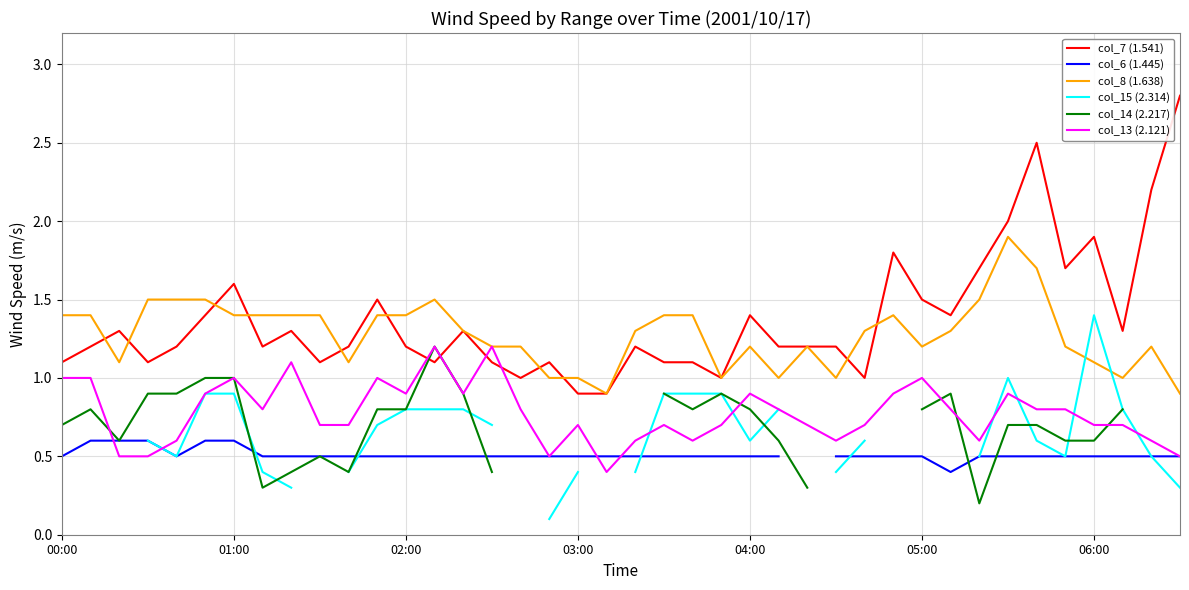

Which category has the highest value across all series?

39